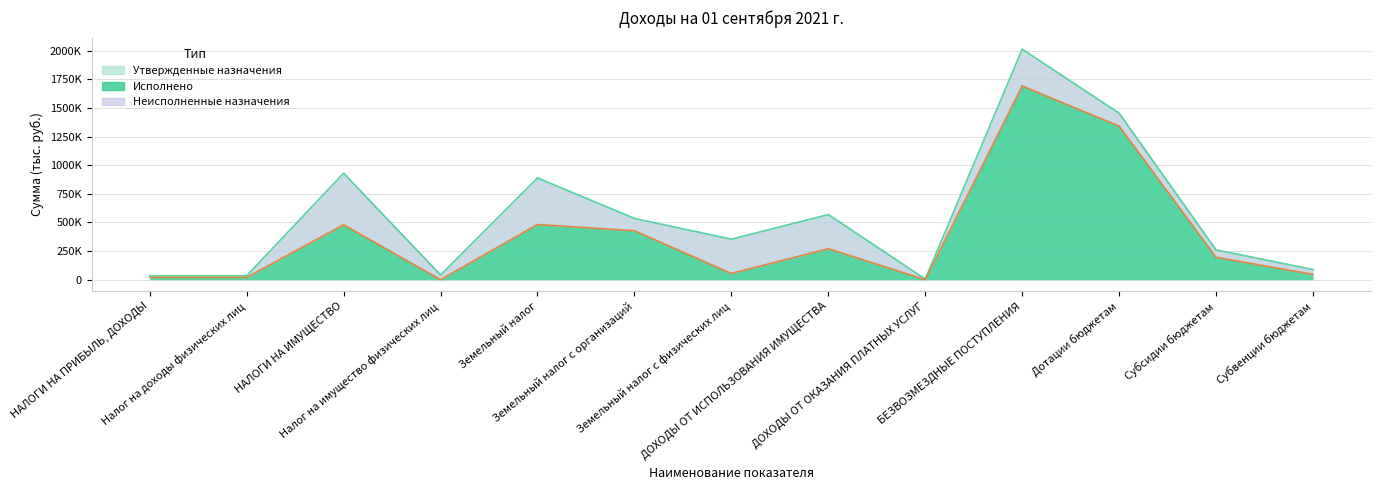

How many data points does each series have?

13